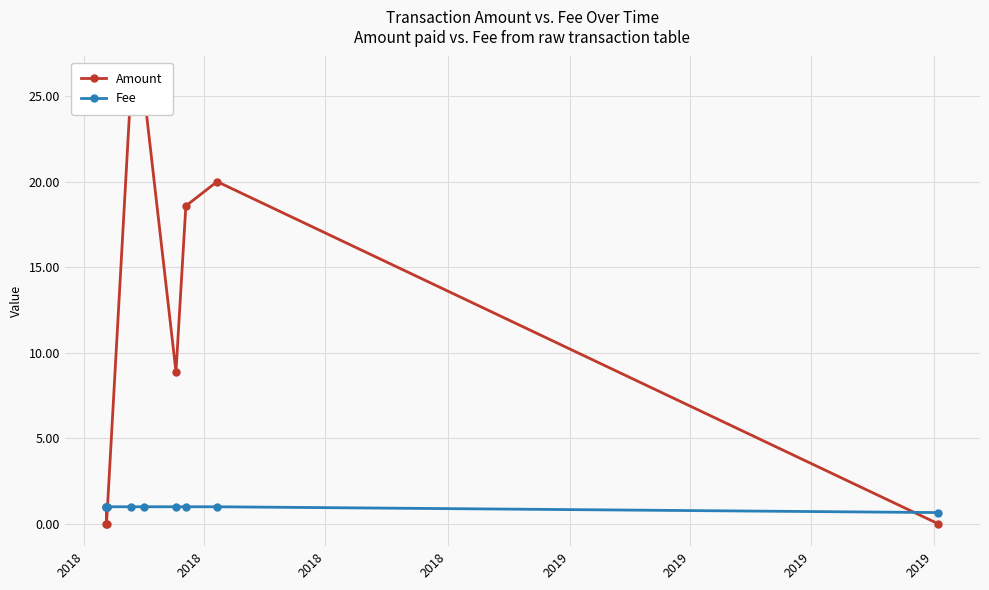

What is the value of the Fee point at the 7th from the left?

1.0